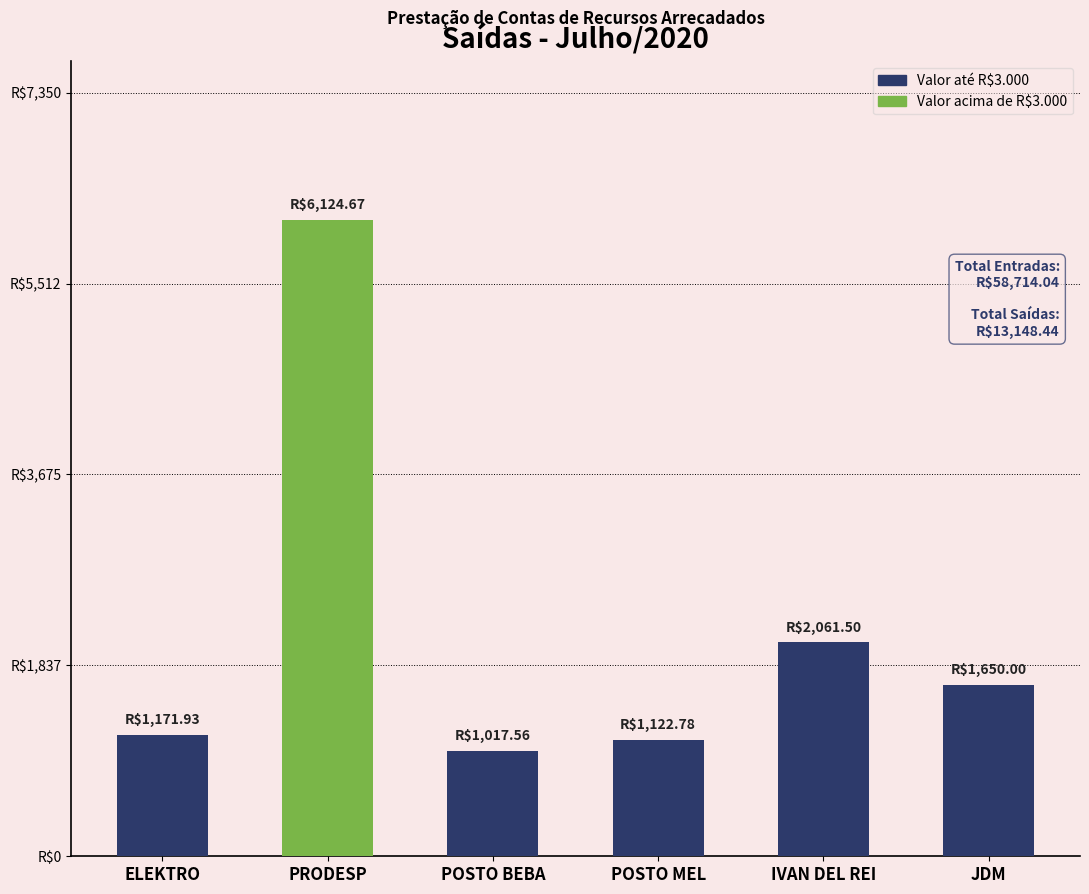

Are the bars horizontal?

No